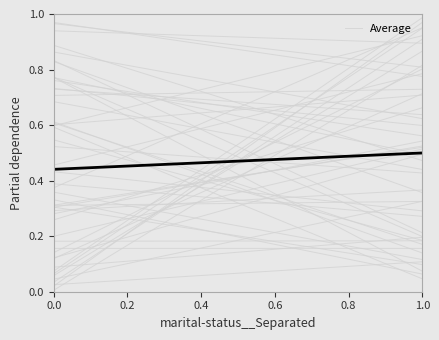

After their last crossing, which series has the higher values: Average or individual_0?

individual_0